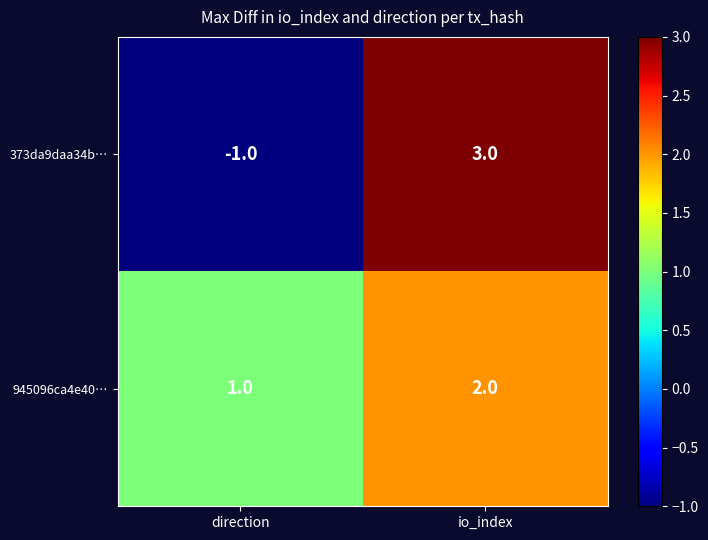

Where is 373da9daa34b… nearest to the value 1?

direction